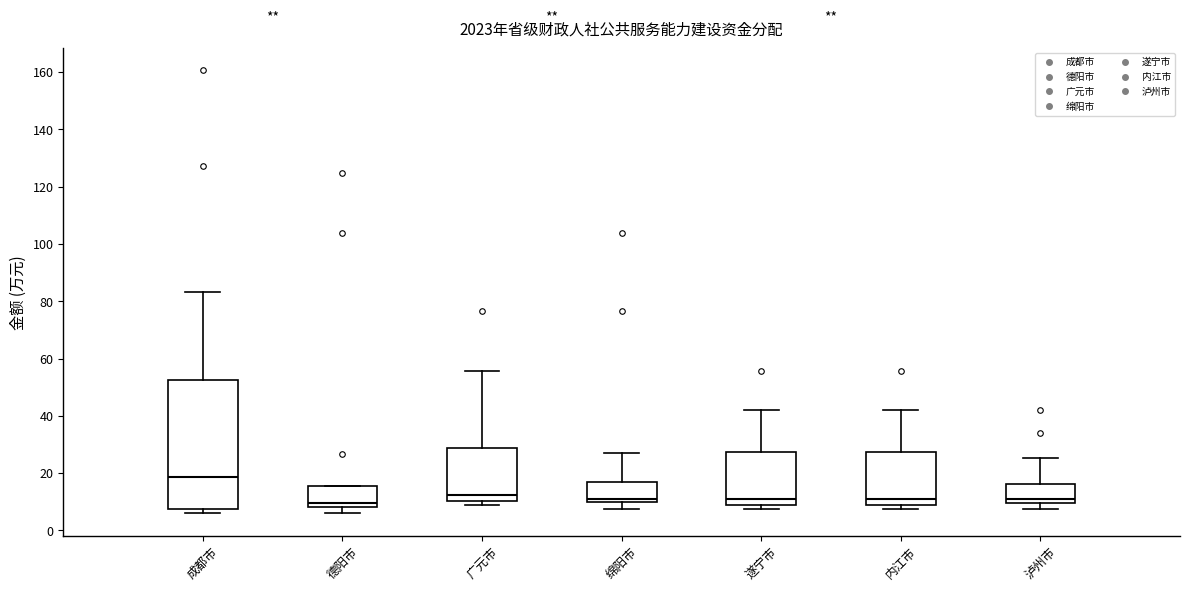

Where is the upper edge of the box for 泸州市 on the y-axis? The values are not printed on the chart, so give them approximately, as read against the axis.

16